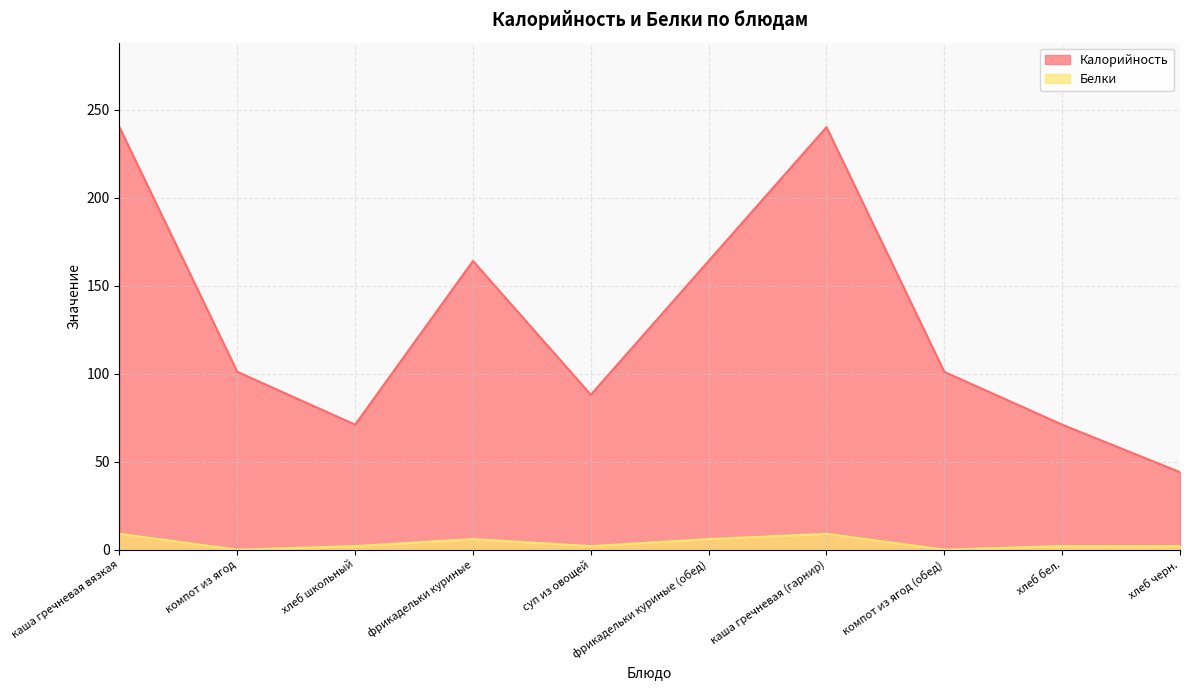

True or false: Калорийность and Белки intersect in this chart.

False